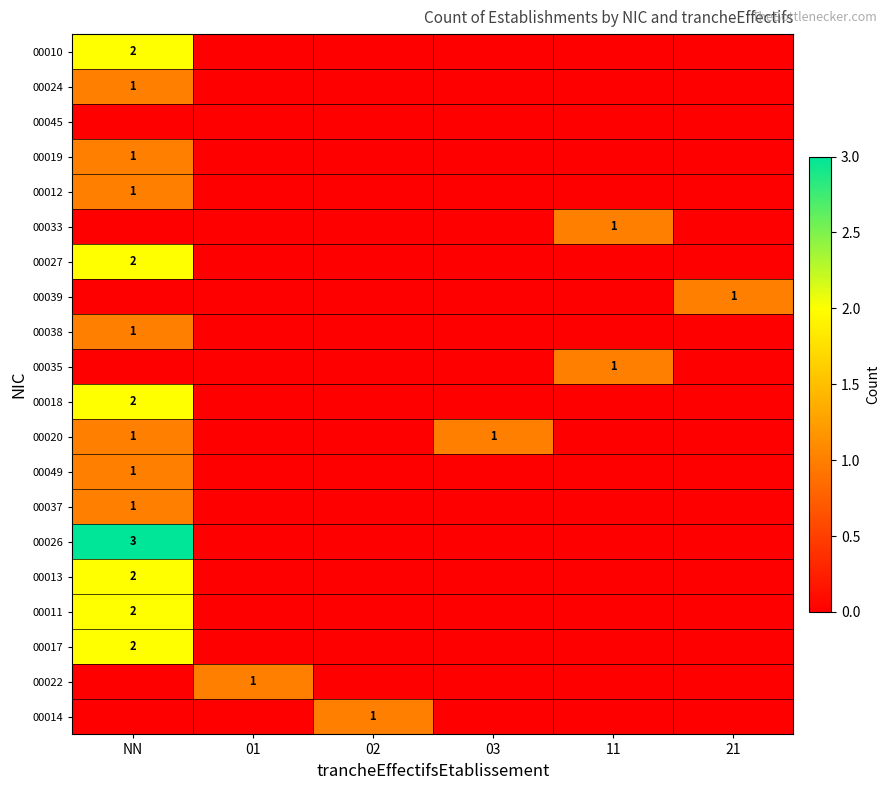

What is the spread (max minus min) of values at 21?

1